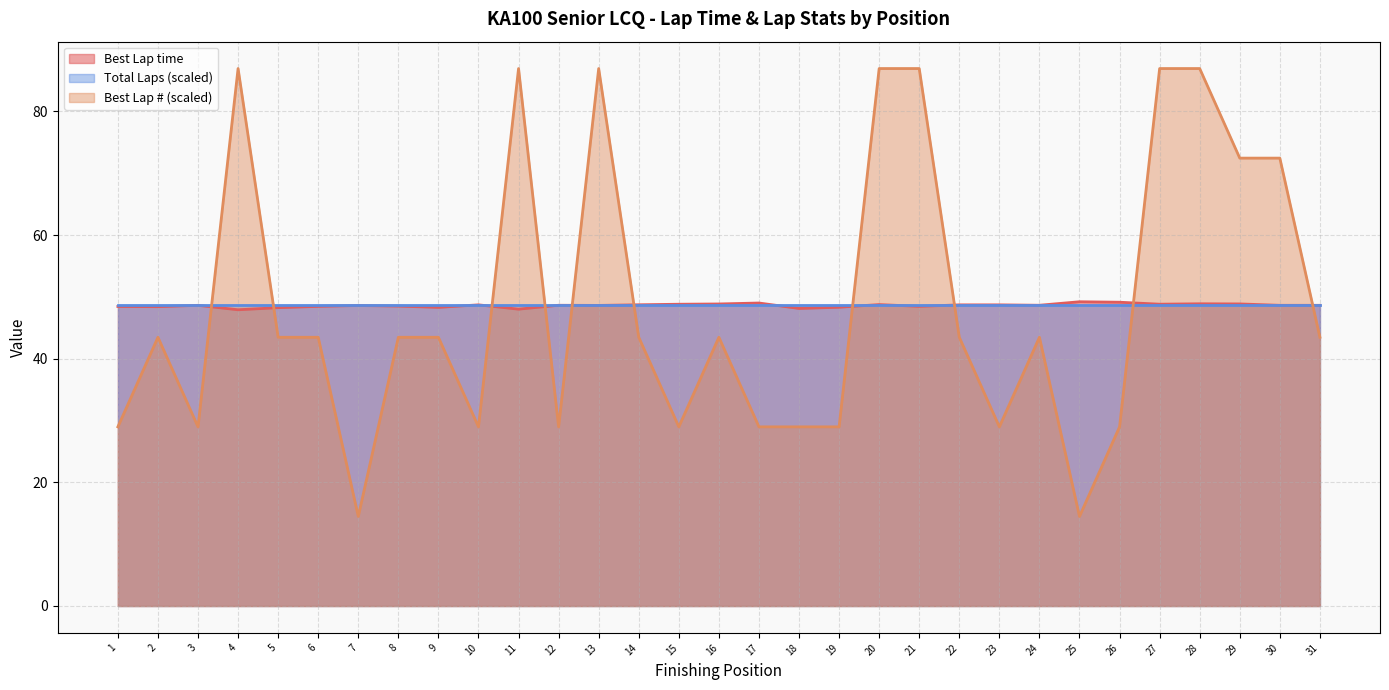

What is the greatest value displayed?

86.9